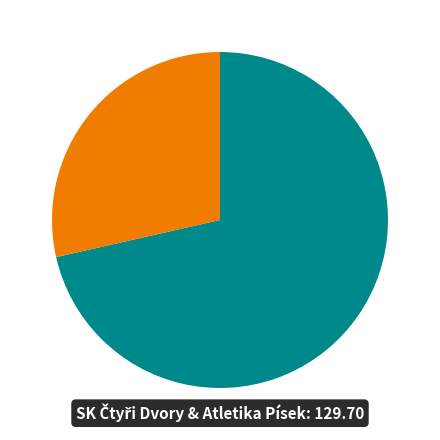

How many slices are in this pie chart?

2